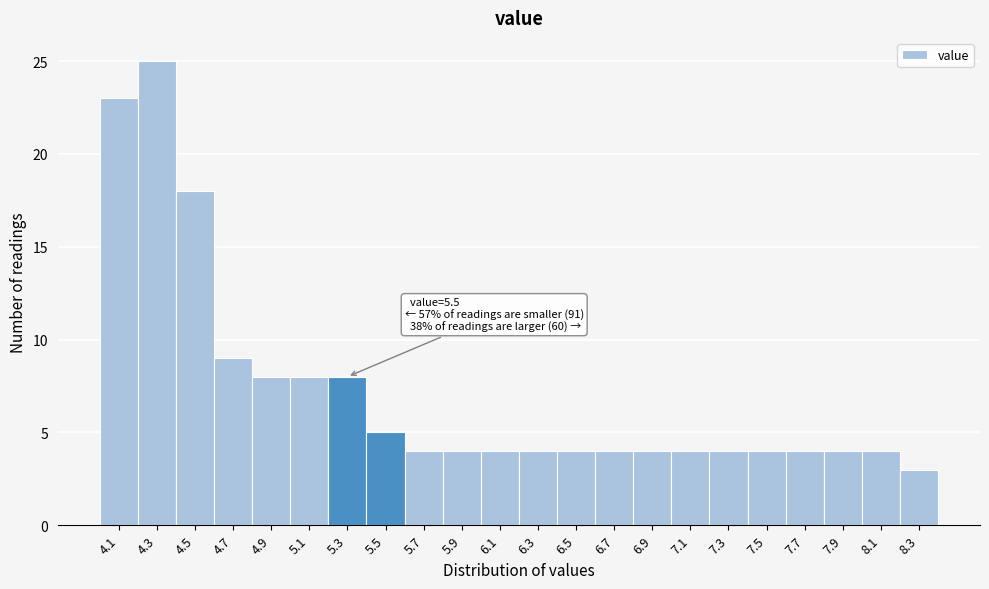

Reading right to left, extract all data points from this chart.

3	4	4	4	4	4	4	4	4	4	4	4	4	4	5	8	8	8	9	18	25	23